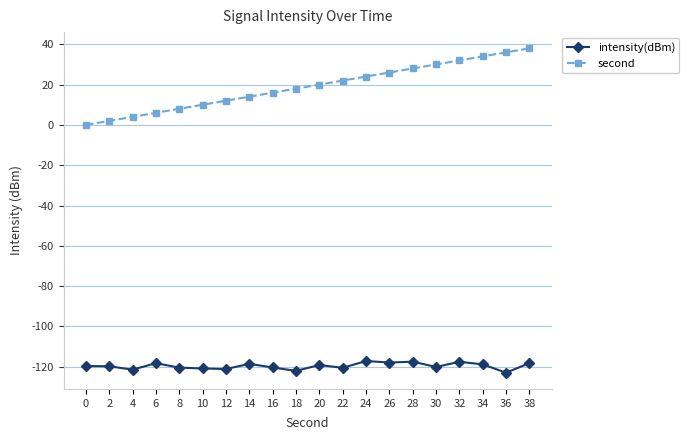

How many lines are shown in the chart?

2